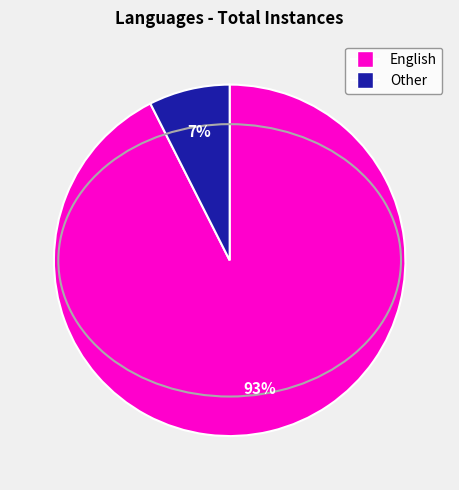

How many slices are in this pie chart?

2